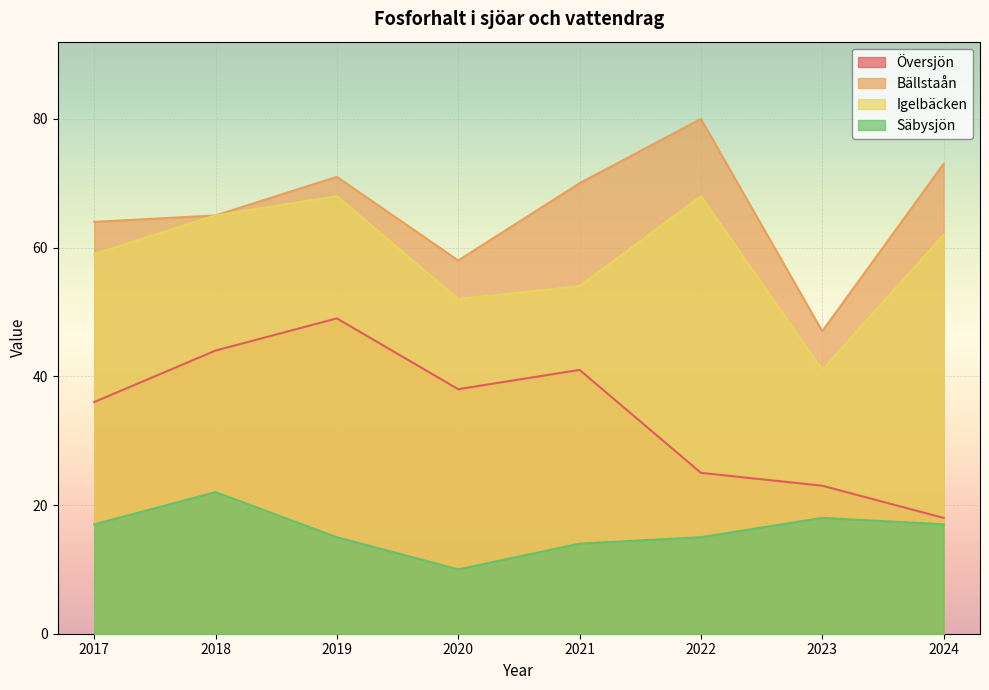

At how many categories does at least one series exceed 49?

7